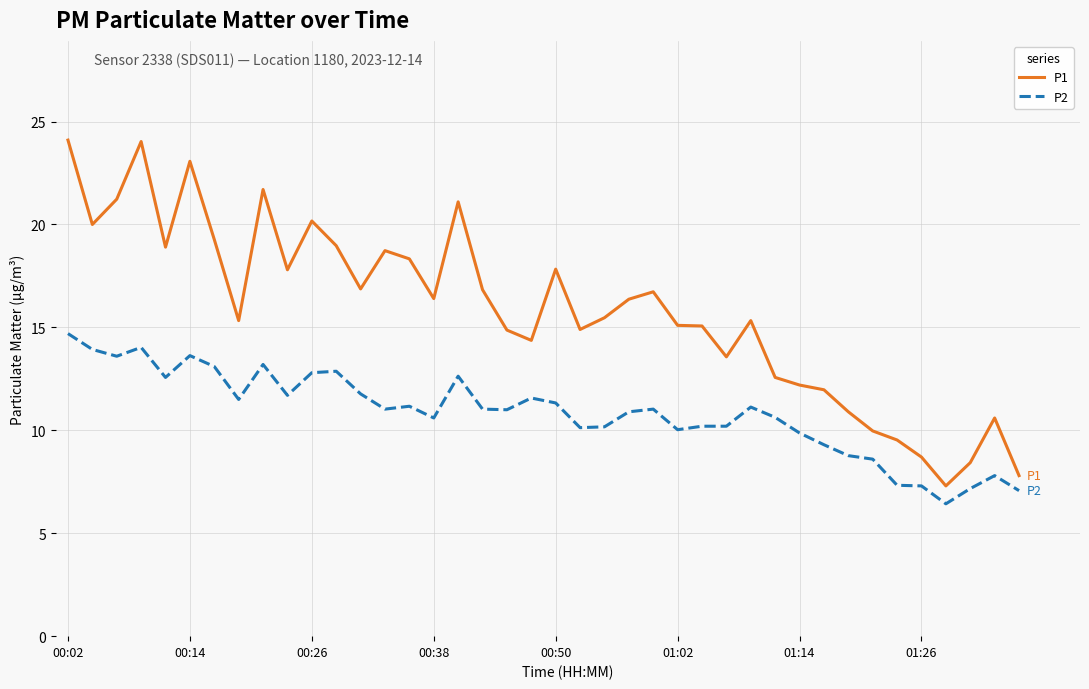

At how many categories does at least one series exceed 17?

15